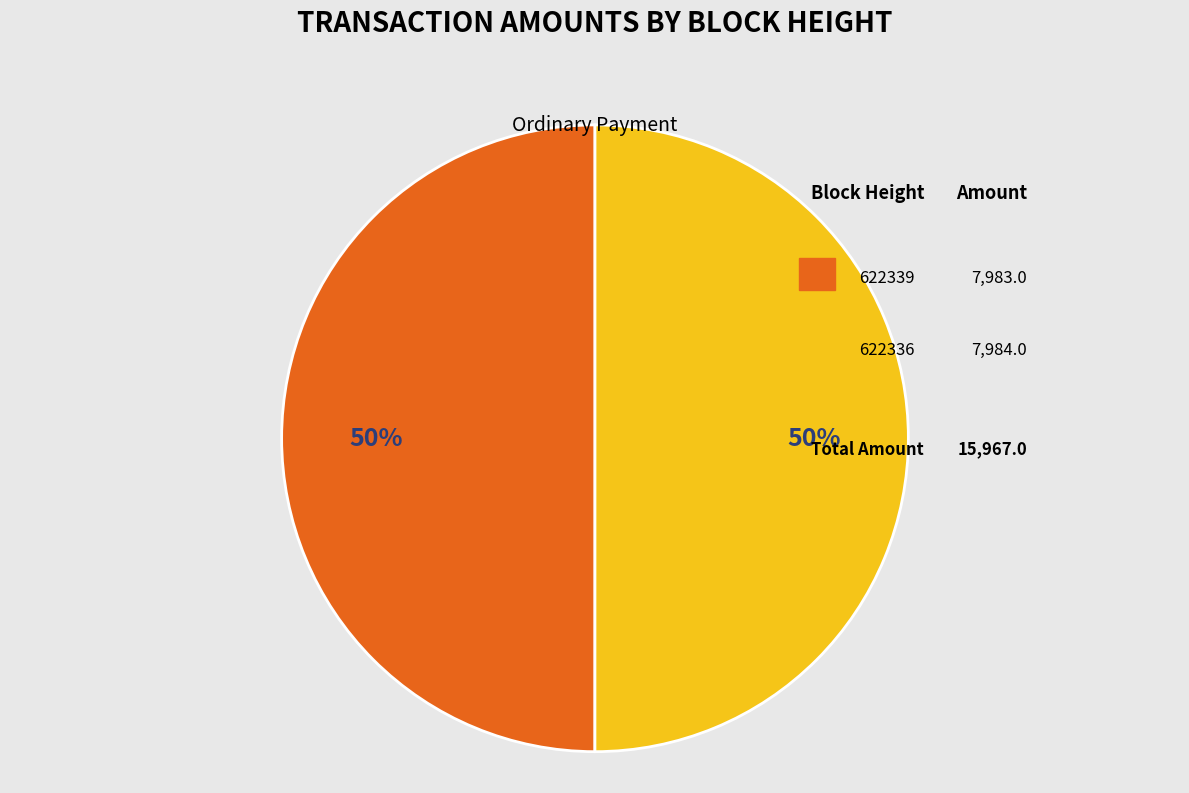

To the nearest percent, what is the average slice percentage?

50%